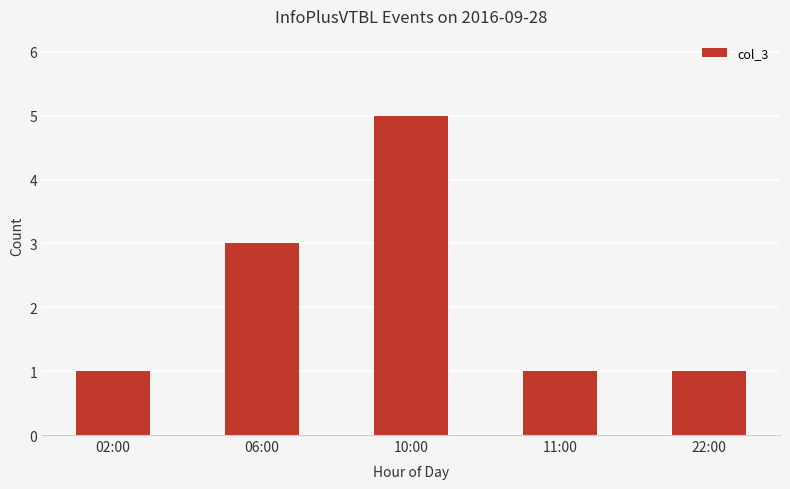

What is the label of the 1st bar from the right?

22:00